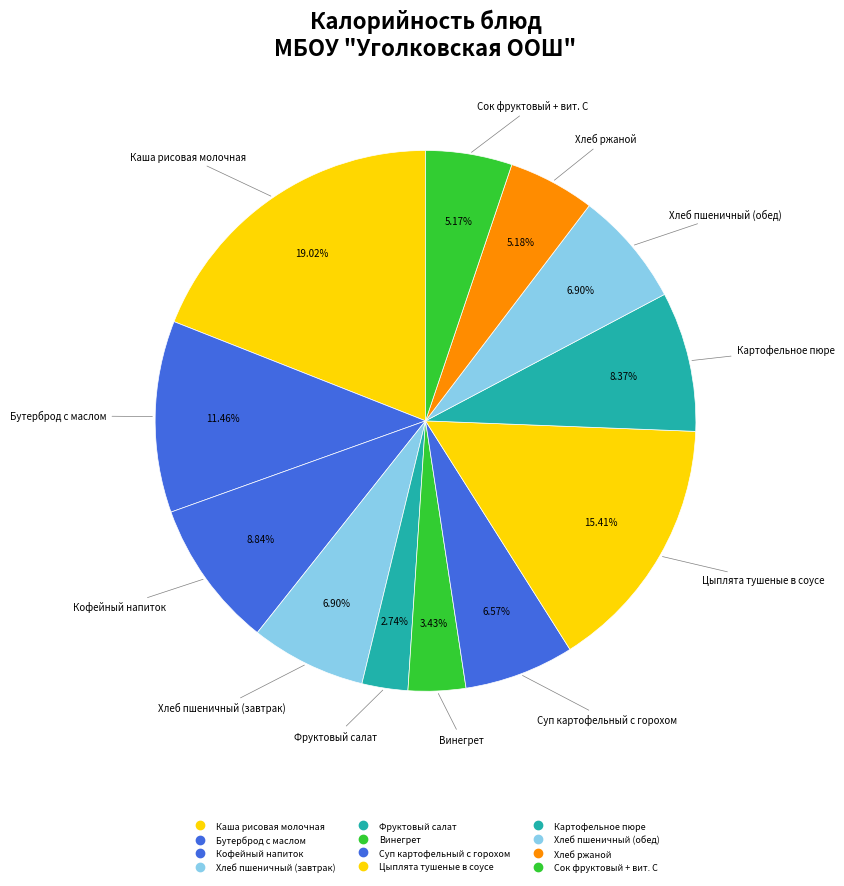

To the nearest percent, what is the average slice percentage?

8%